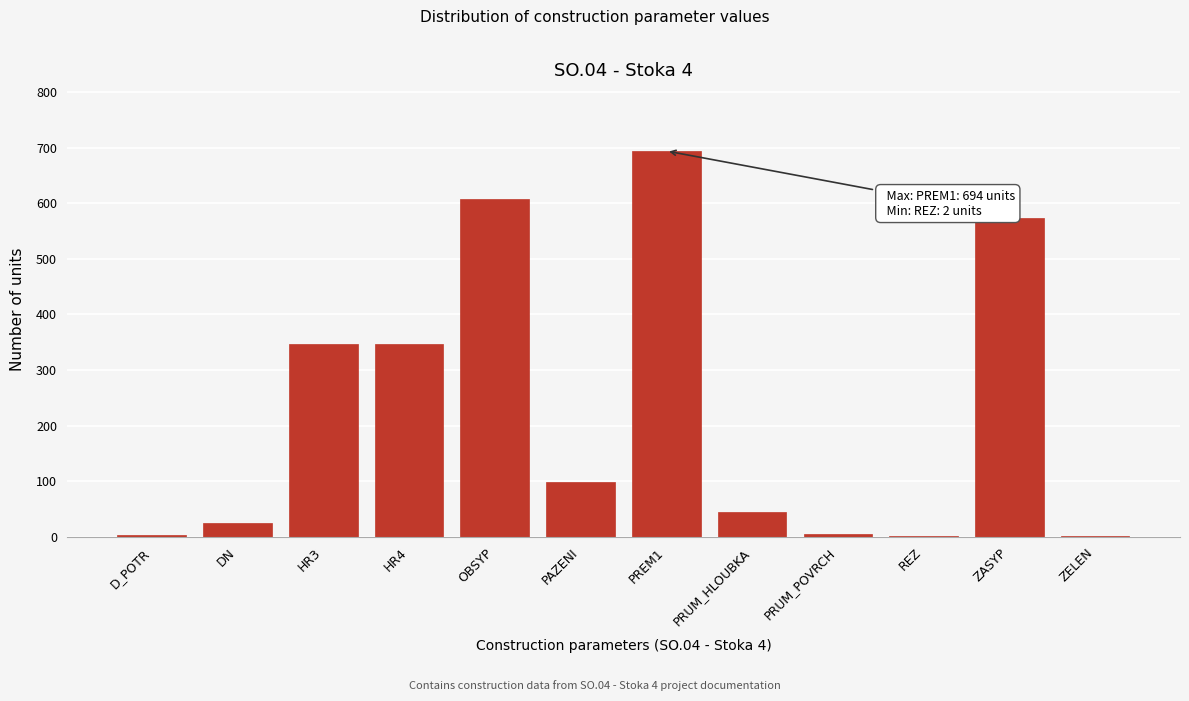

Which has a higher value, PAZENI or OBSYP?

OBSYP